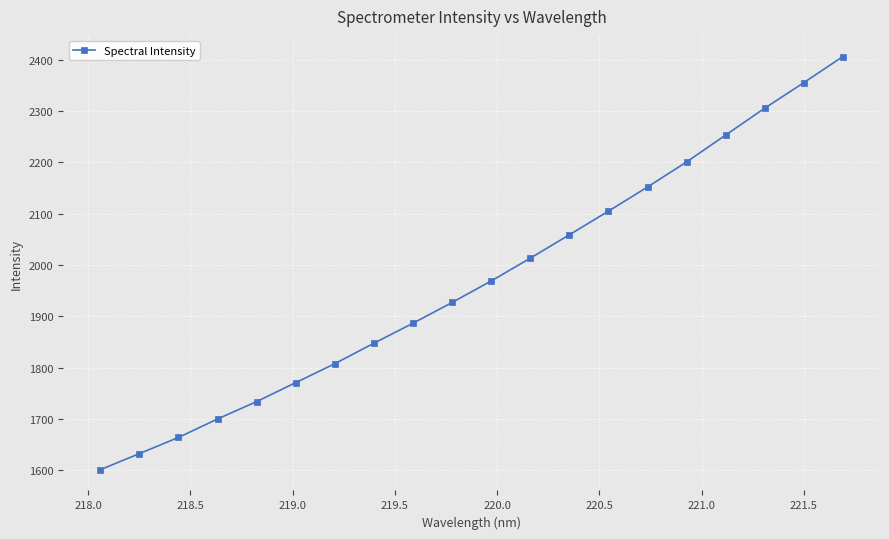

What is the minimum value shown in the chart?

1601.1